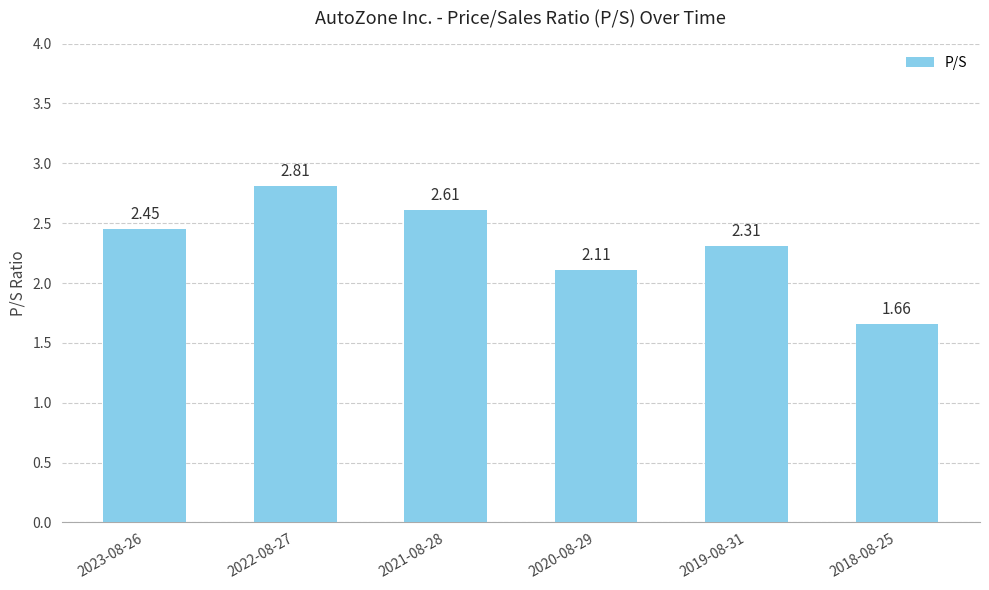

What is the ratio of the value at 2023-08-26 to the value at 2020-08-29?

1.2